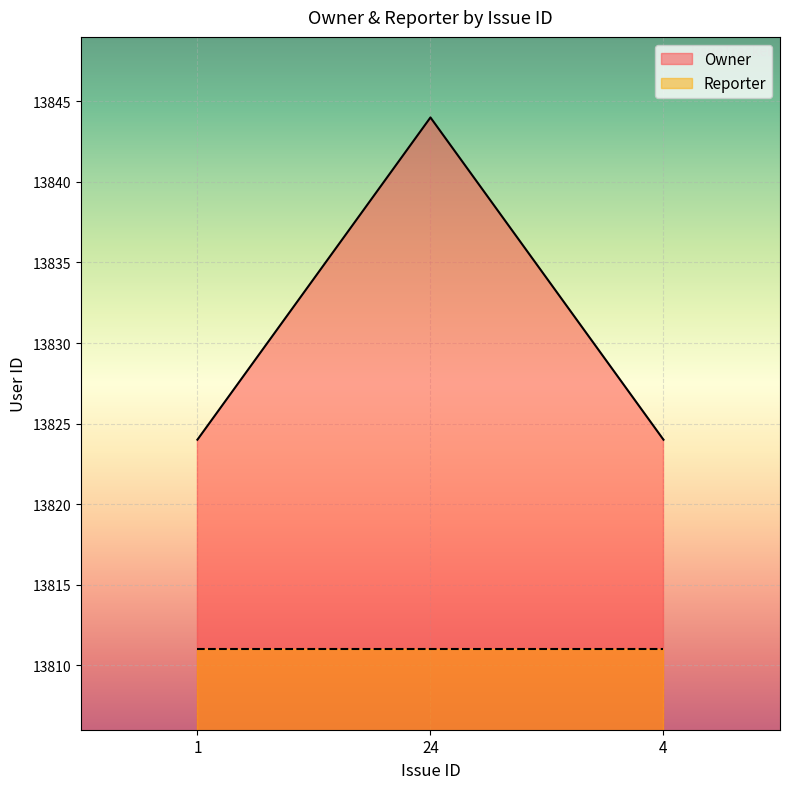

What is the difference between the maximum and second lowest values in the Owner series?

20